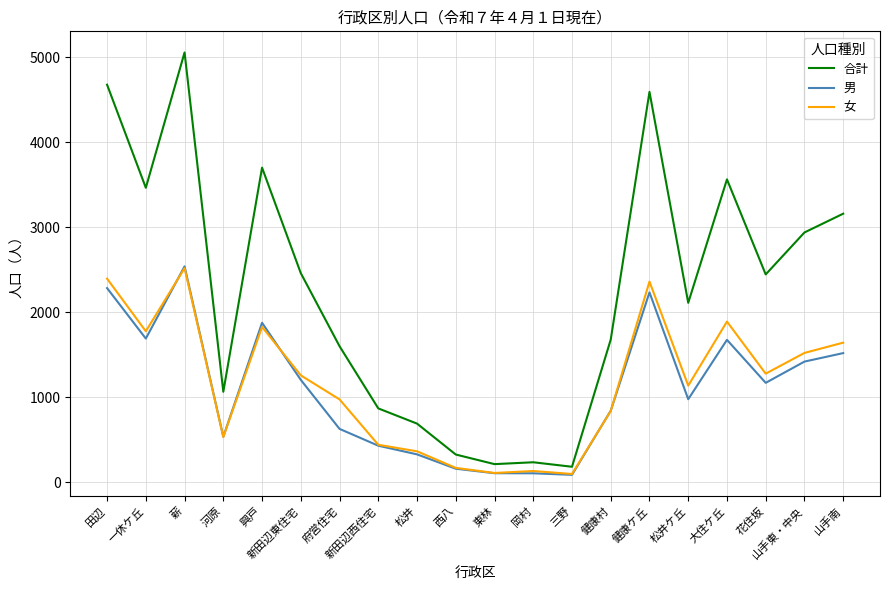

Which series has the largest total across all categories?

合計